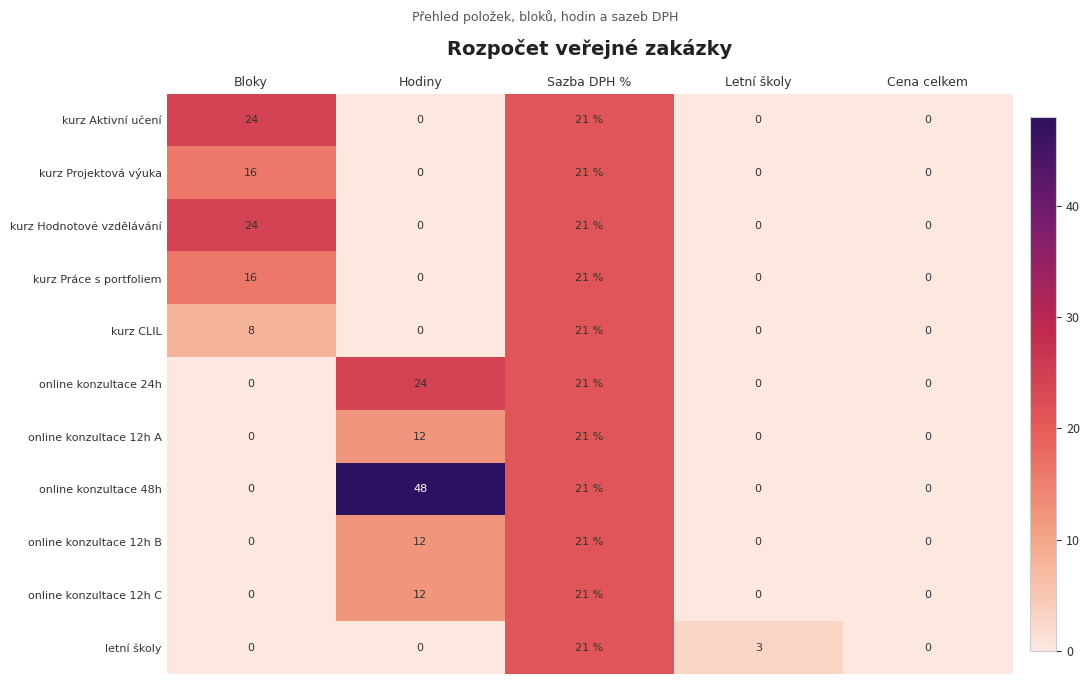

At which category does the chart reach its peak across all series?

Hodiny